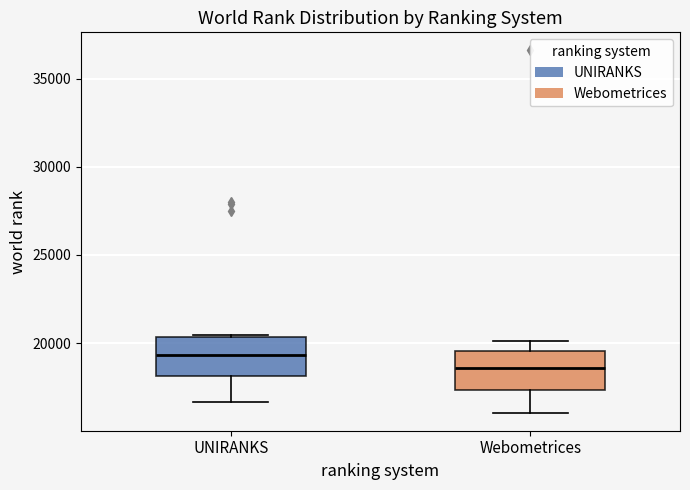

Reading left to right, read every box against the y-axis: the position of its median line, the range the box covers, and the ends of its whiskers. The values are not printed on the chart, so give them approximately, as read against the axis.

UNIRANKS: median 19500, box 18000 to 20500, whiskers 16500 to 20500
Webometrices: median 18500, box 17500 to 19500, whiskers 16000 to 20000